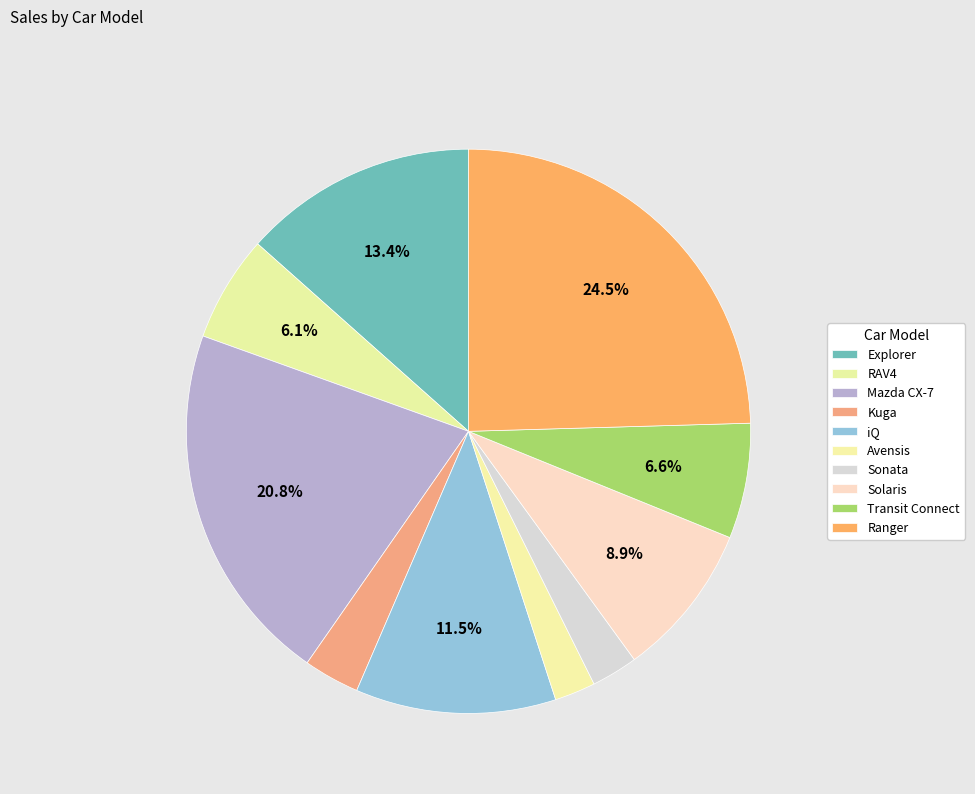

Count the number of slices in the pie.

10